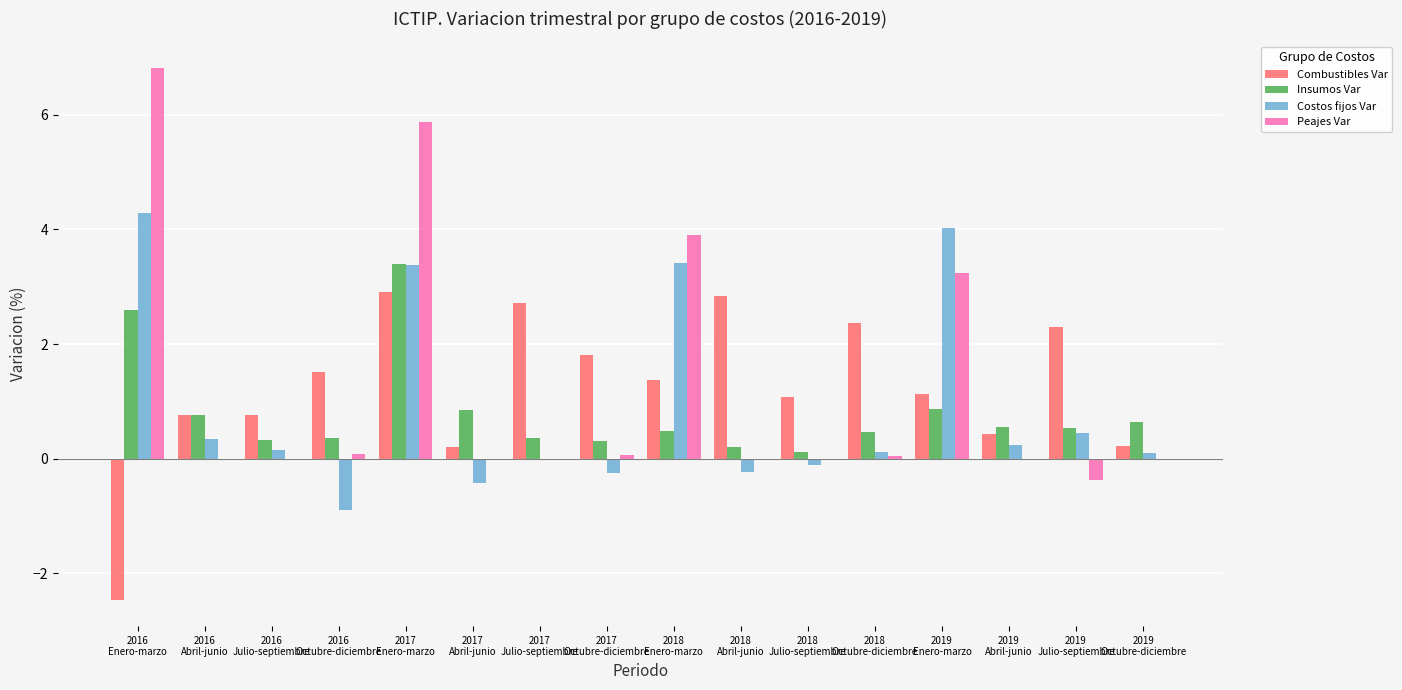

Is the value of Combustibles Var at 2018
Octubre-diciembre greater than the value of Insumos Var at 2018
Octubre-diciembre?

Yes